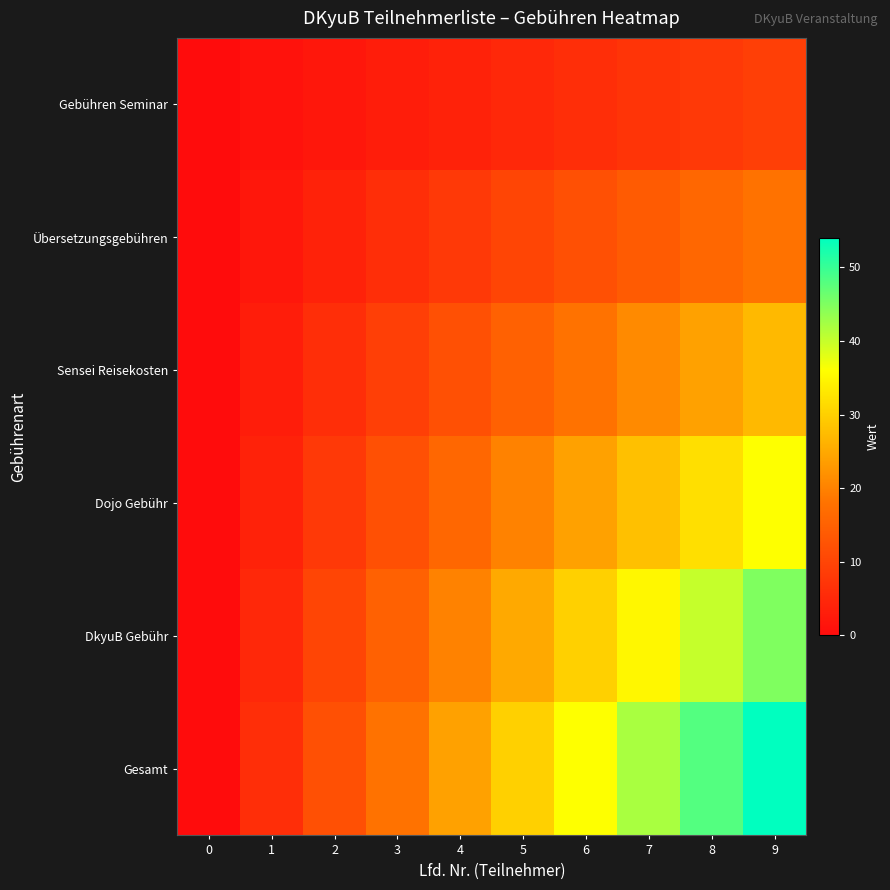

Which series has the largest total across all categories?

Gesamt